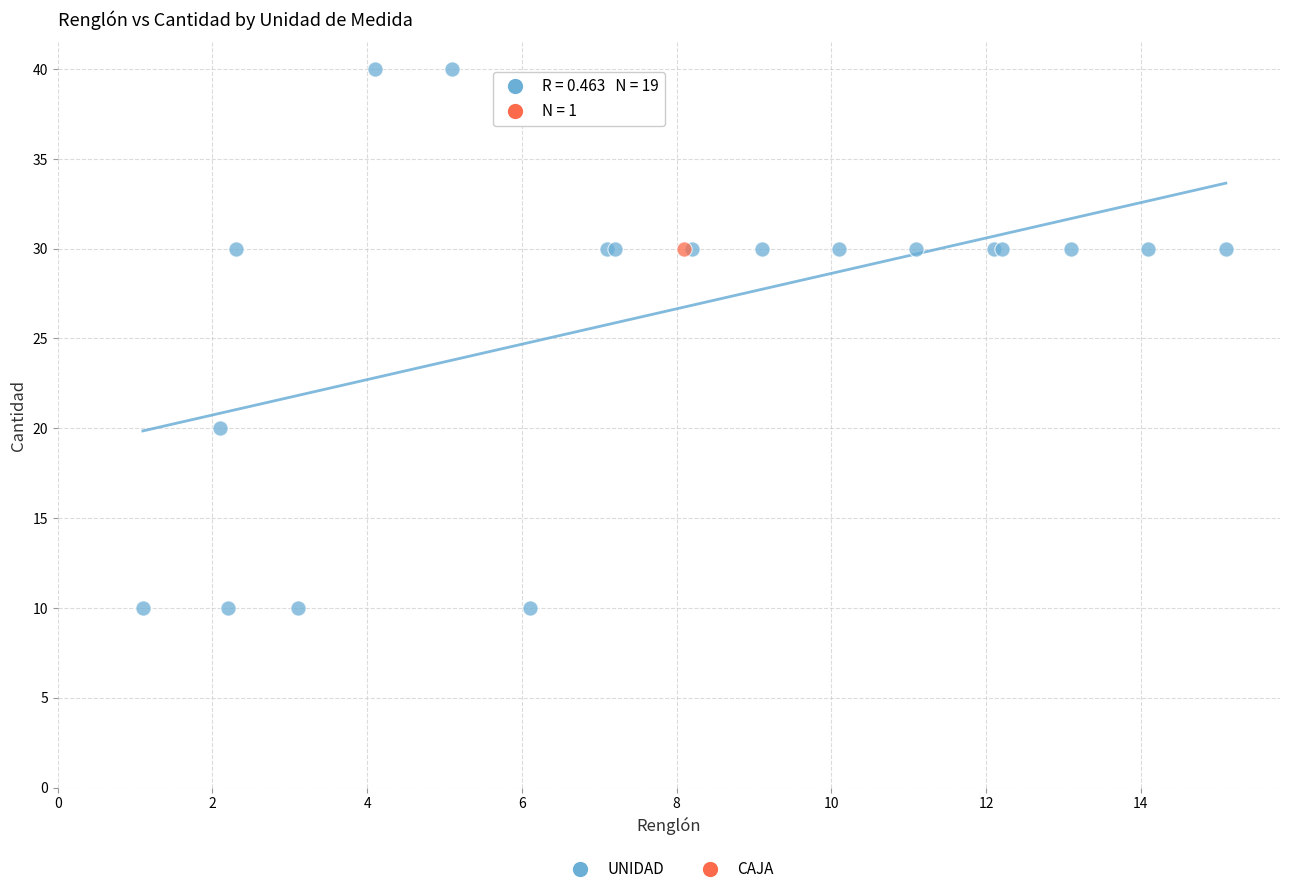

What are all the series names shown in the legend?

UNIDAD, CAJA